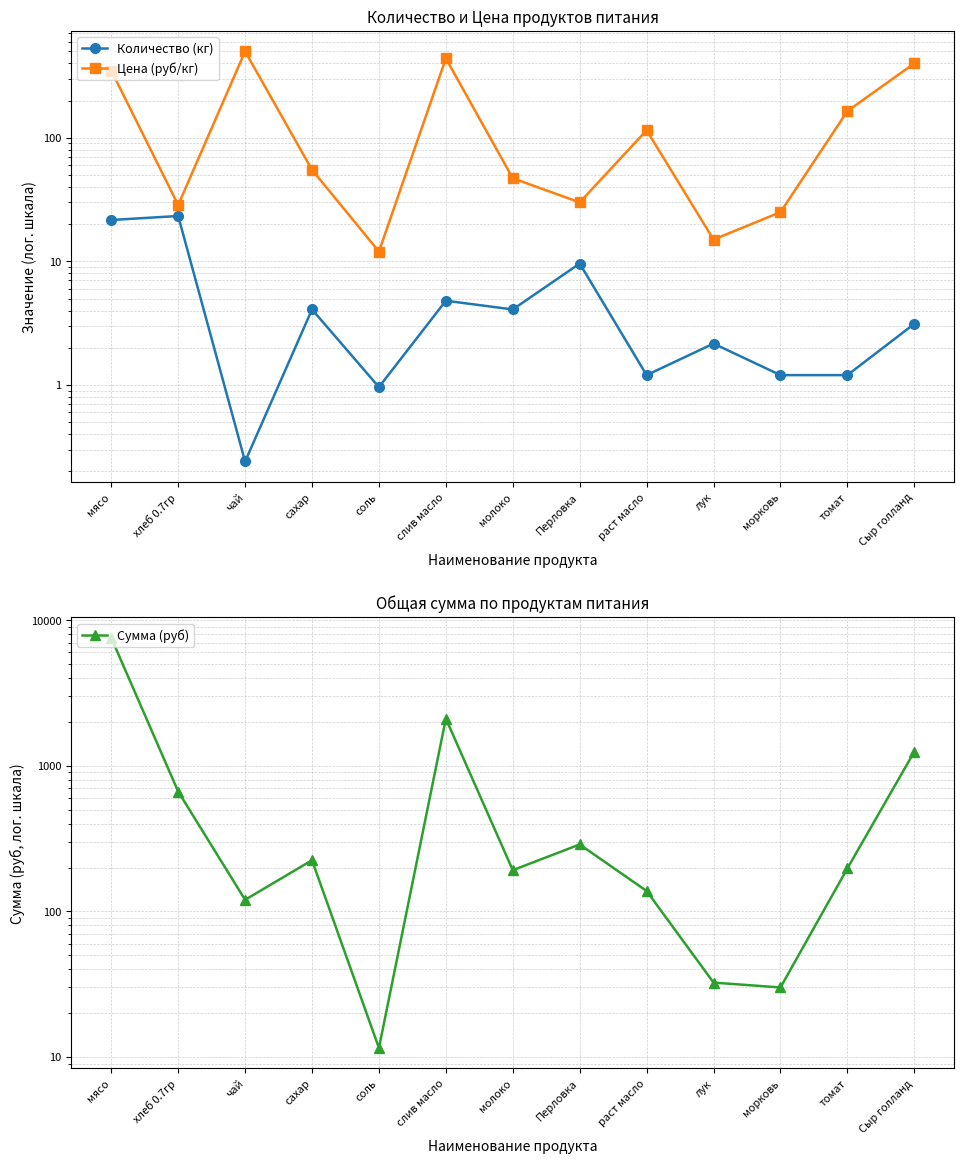

What is the difference between the maximum and minimum values in the Количество (кг) series?

23.0